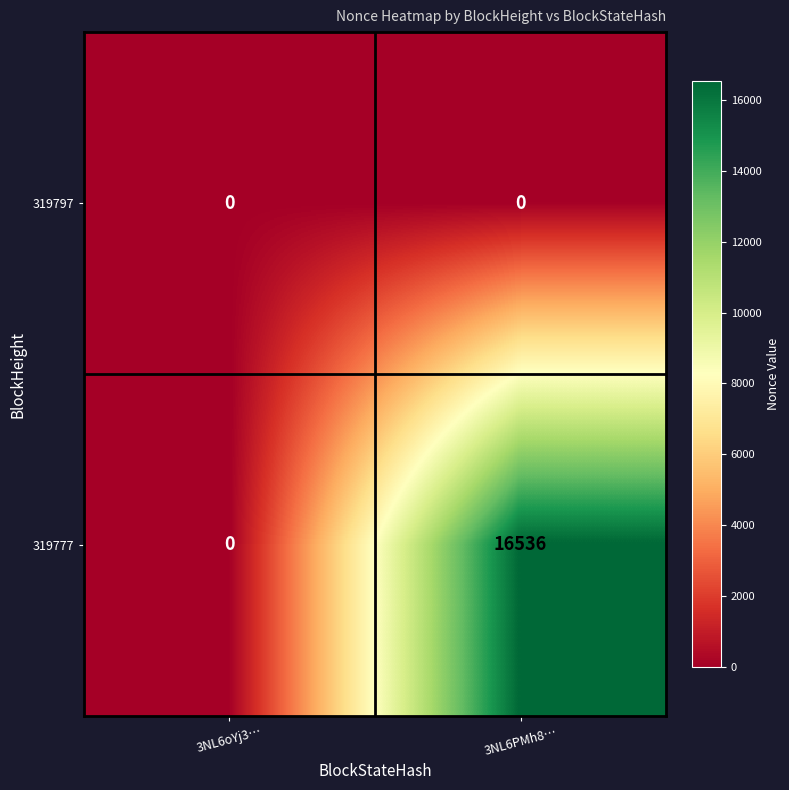

What is the total value across all series at 3NL6PMh8…?

16536